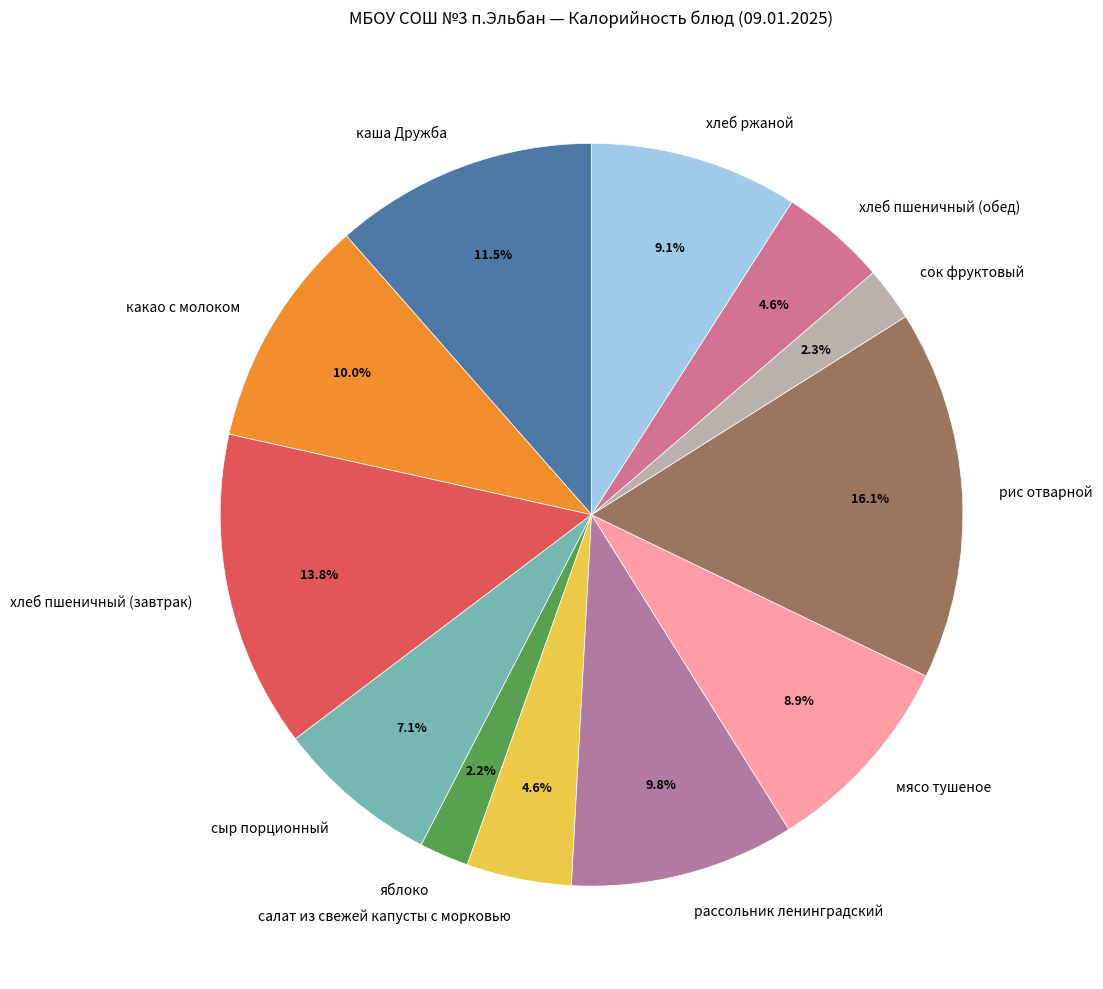

Is хлеб ржаной the majority of the pie?

No